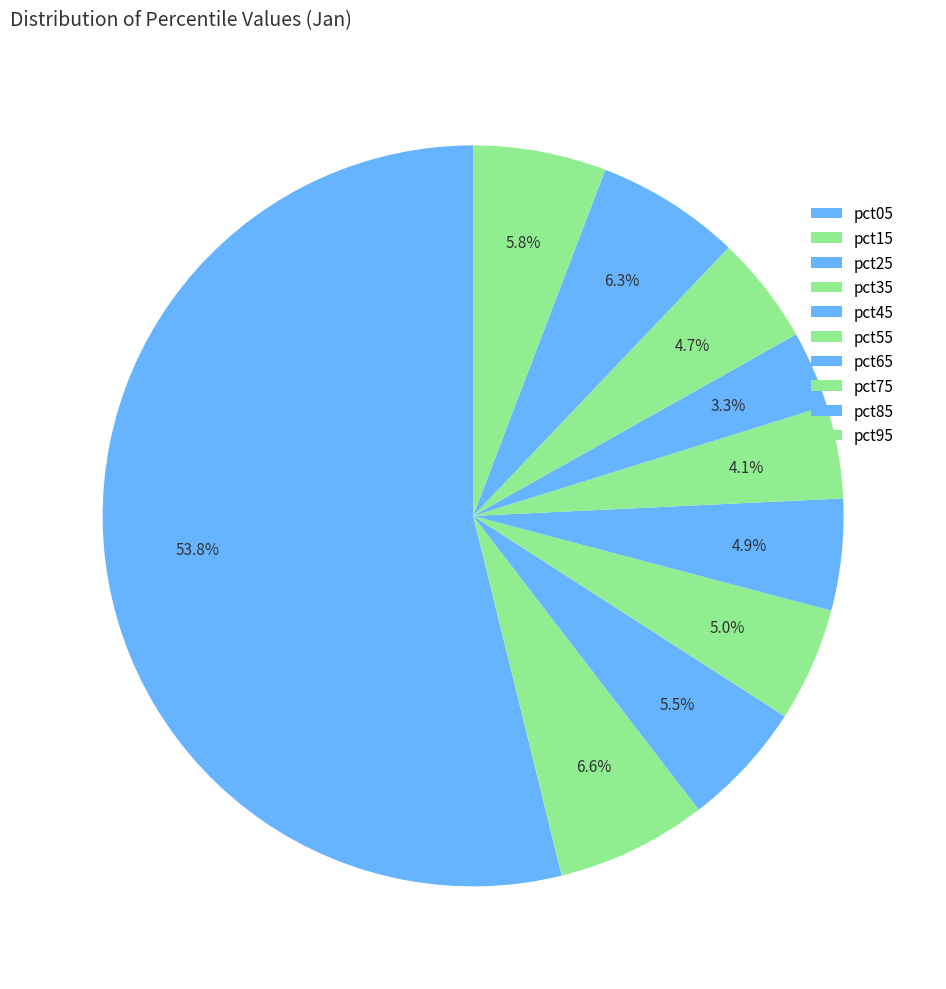

Is it true that pct45 is 5% of the pie?

True